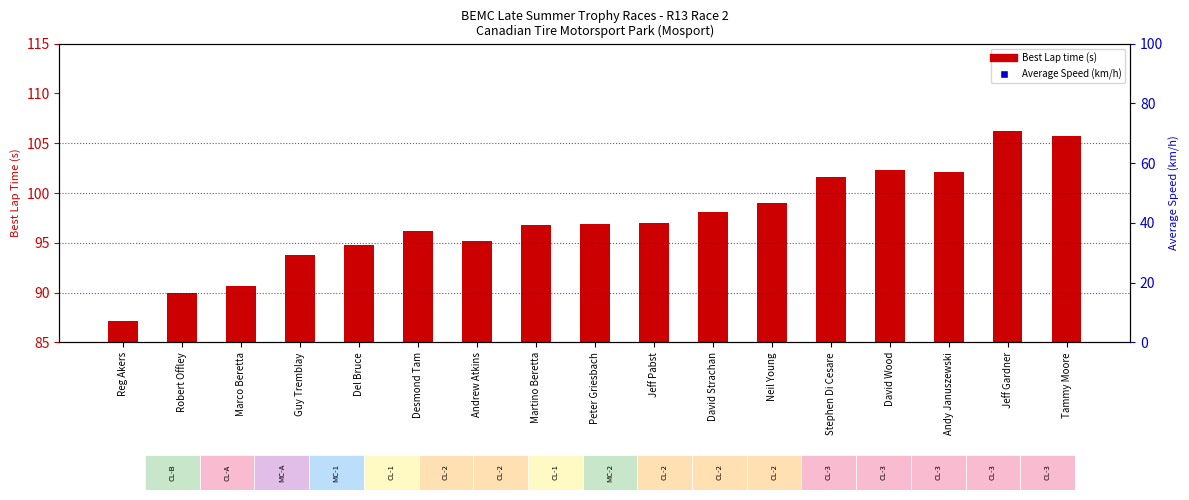

What are all the series names shown in the legend?

Best Lap time (s), Average Speed (km/h)